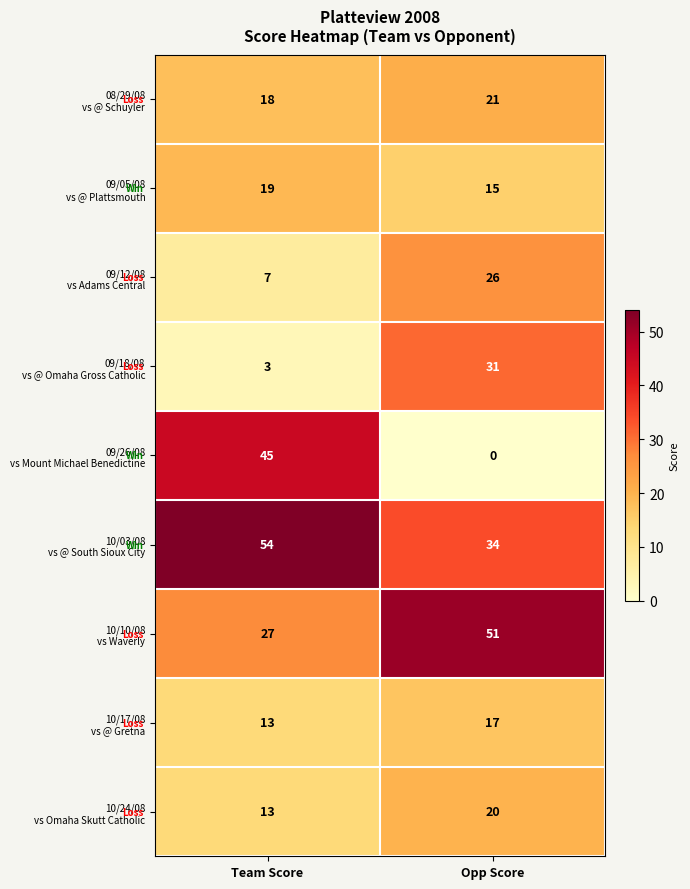

What is the greatest value displayed?

54